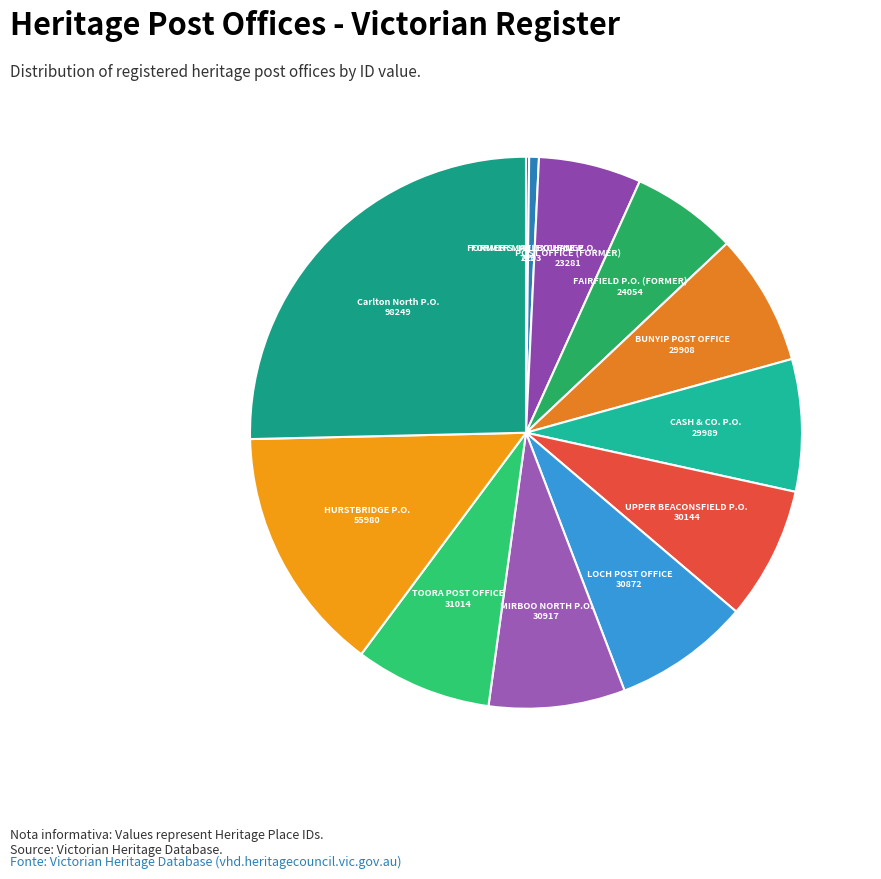

Approximately how many times larger is the value at BUNYIP POST OFFICE compared to FAIRFIELD P.O. (FORMER)?

1.2